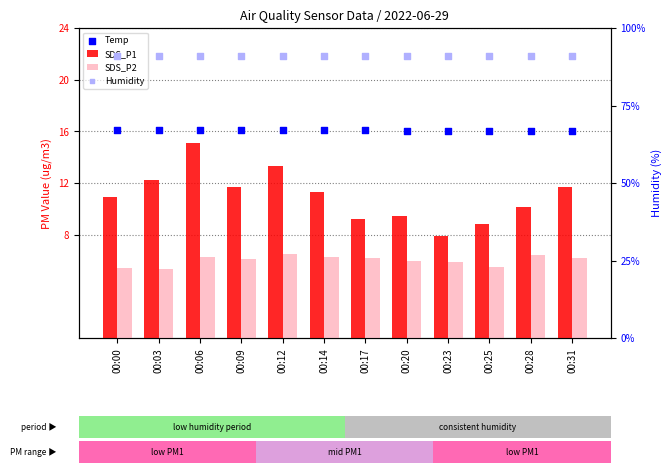

Which series contains the lowest Y value?

SDS_P2